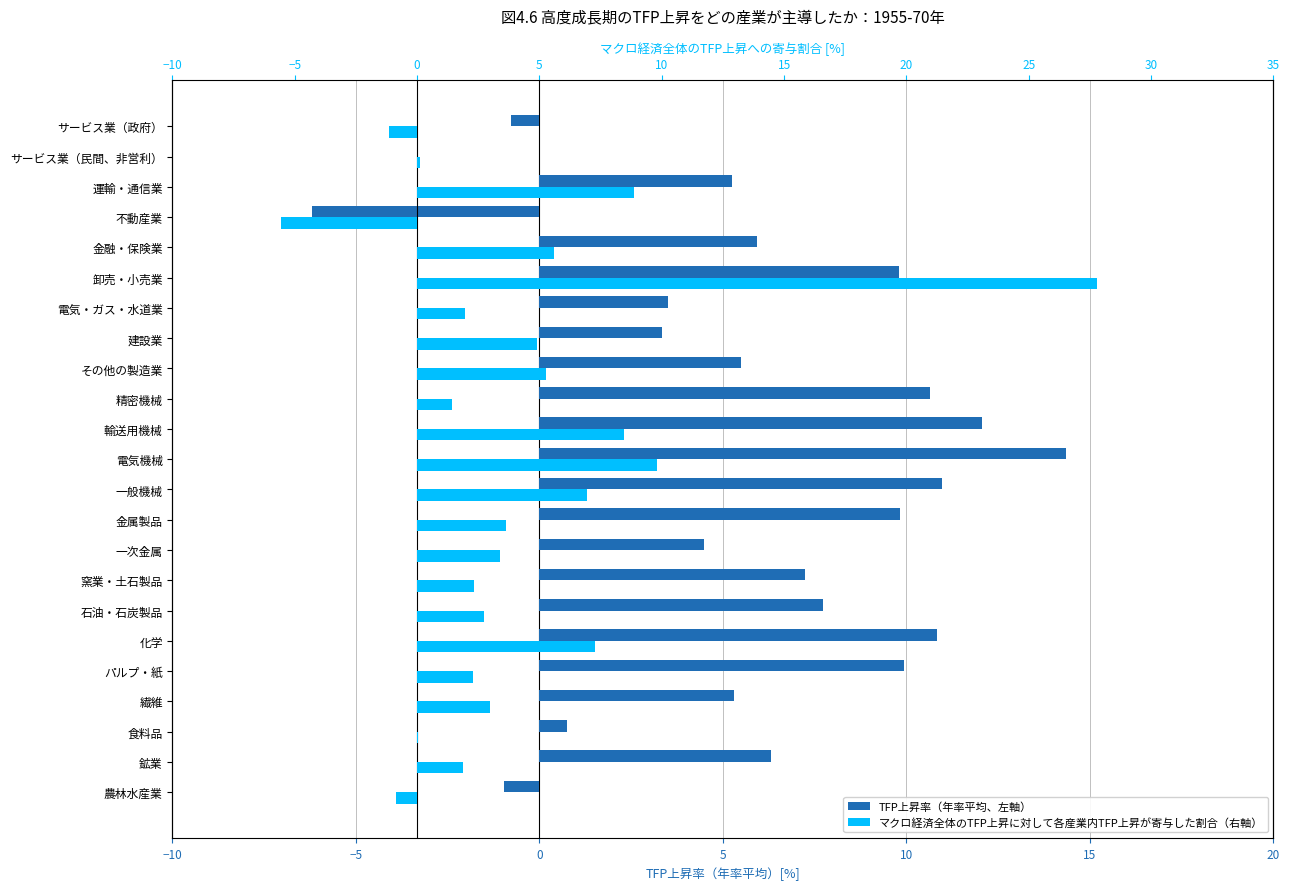

Reading left to right, extract all data points from this chart.

TFP上昇率（年率平均、左軸）: -1.0	6.3	0.8	5.3	9.9	10.8	7.7	7.2	4.5	9.8	11.0	14.4	12.1	10.6	5.5	3.3	3.5	9.8	5.9	-6.2	5.2	-0.0	-0.8
マクロ経済全体のTFP上昇に対して各産業内TFP上昇が寄与した割合（右軸）: -0.9	1.9	0.0	3.0	2.3	7.3	2.7	2.3	3.4	3.6	6.9	9.8	8.5	1.4	5.3	4.9	2.0	27.8	5.6	-5.6	8.9	0.1	-1.1